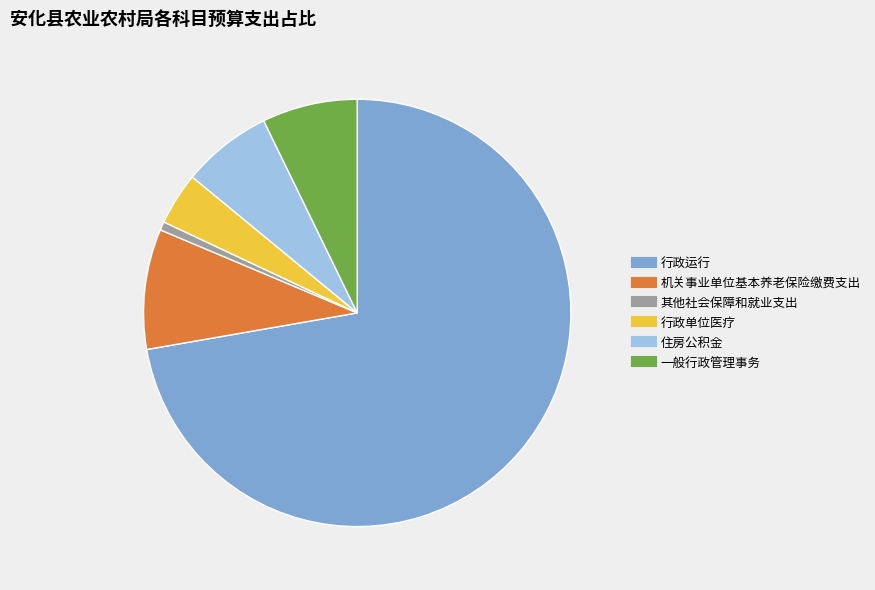

Count the number of slices in the pie.

6